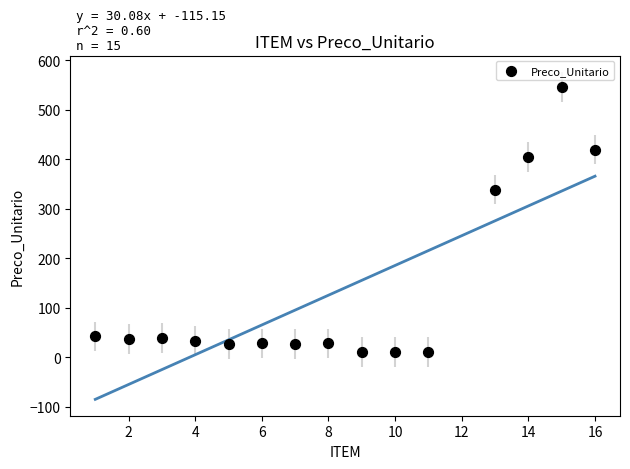

What is the range of X values (max minus min)?

15.0